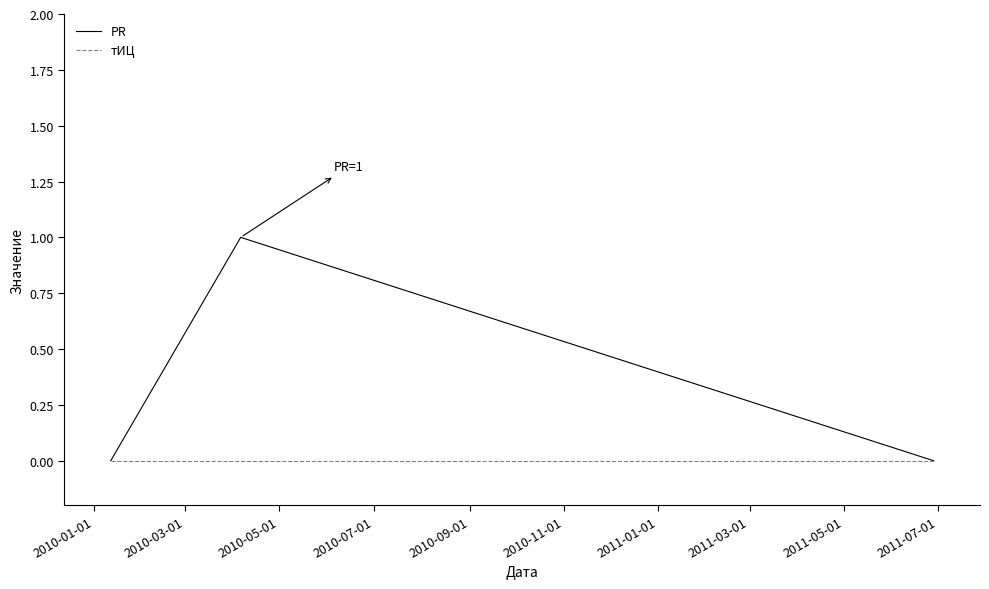

Does the chart have visible grid lines?

No